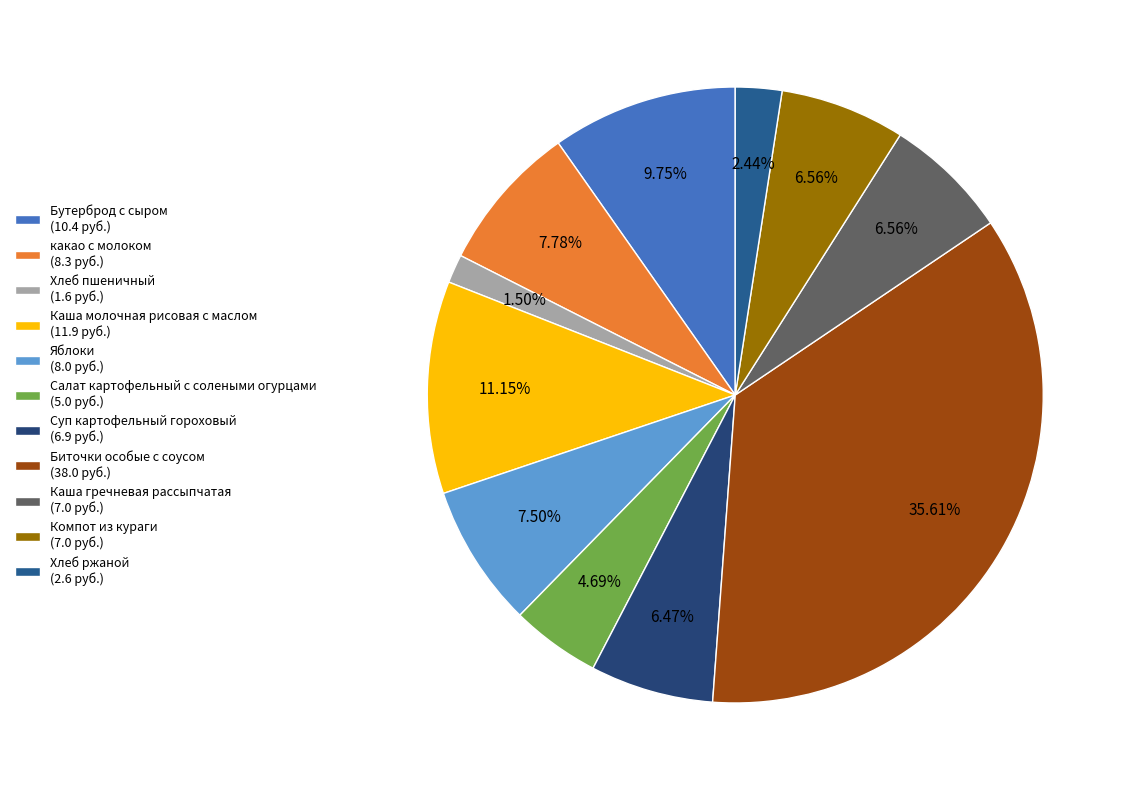

To the nearest percent, what is the average slice percentage?

9%